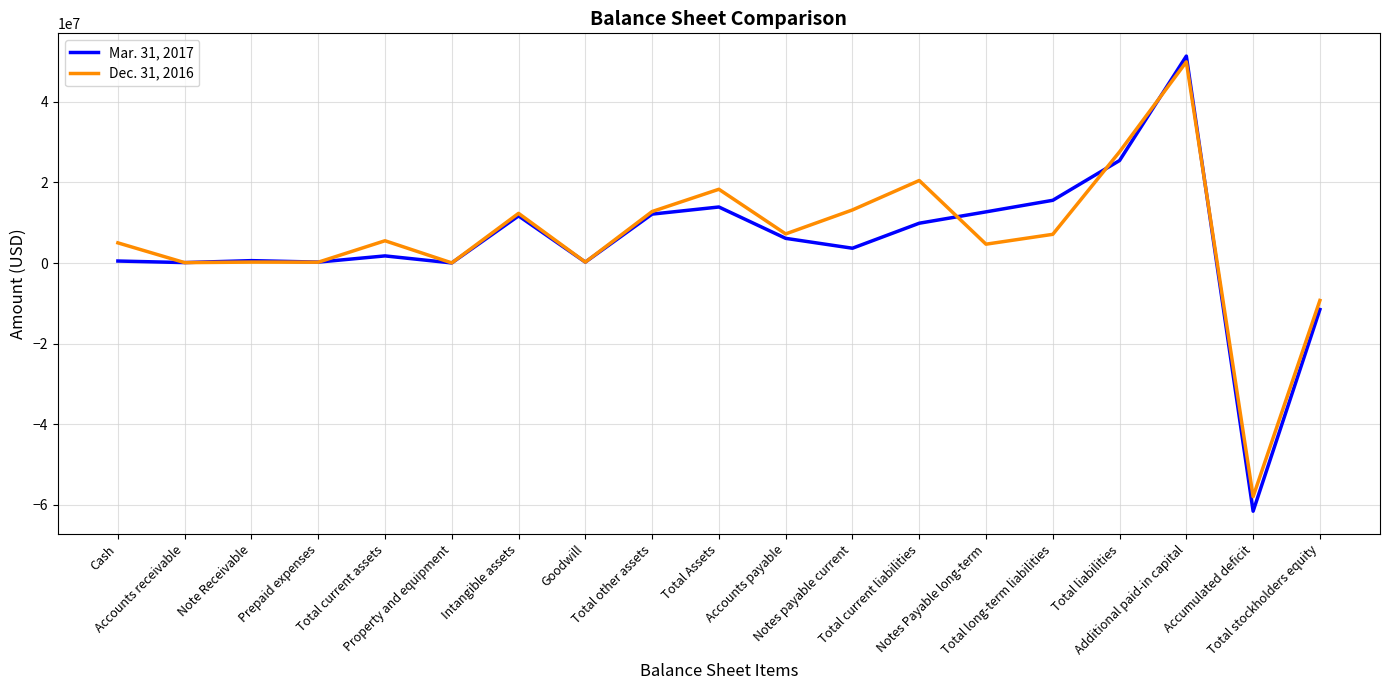

At which label does Dec. 31, 2016 reach its peak?

Additional paid-in capital